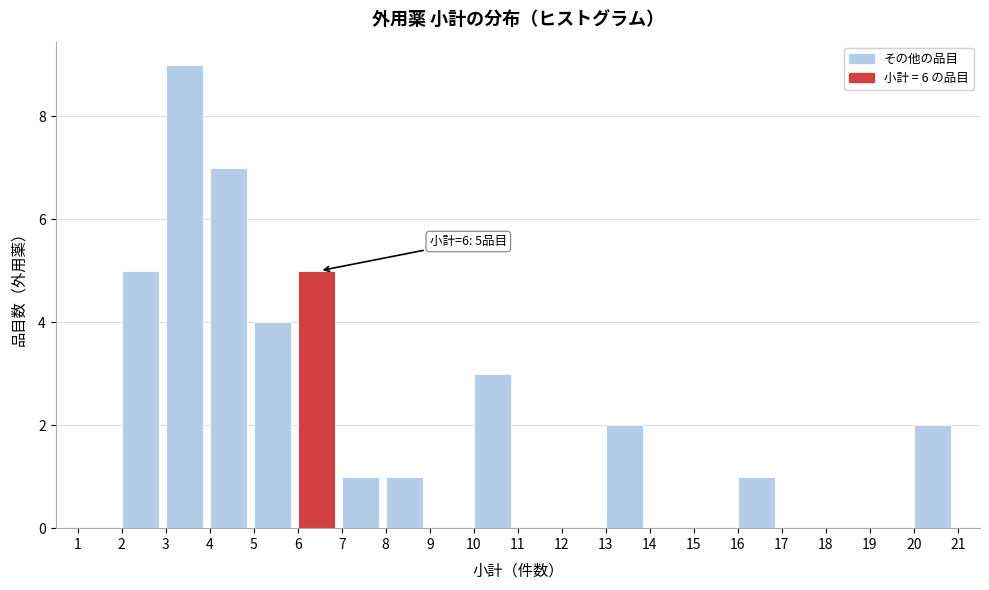

Which range on the x-axis has the tallest bar?

3 to 4